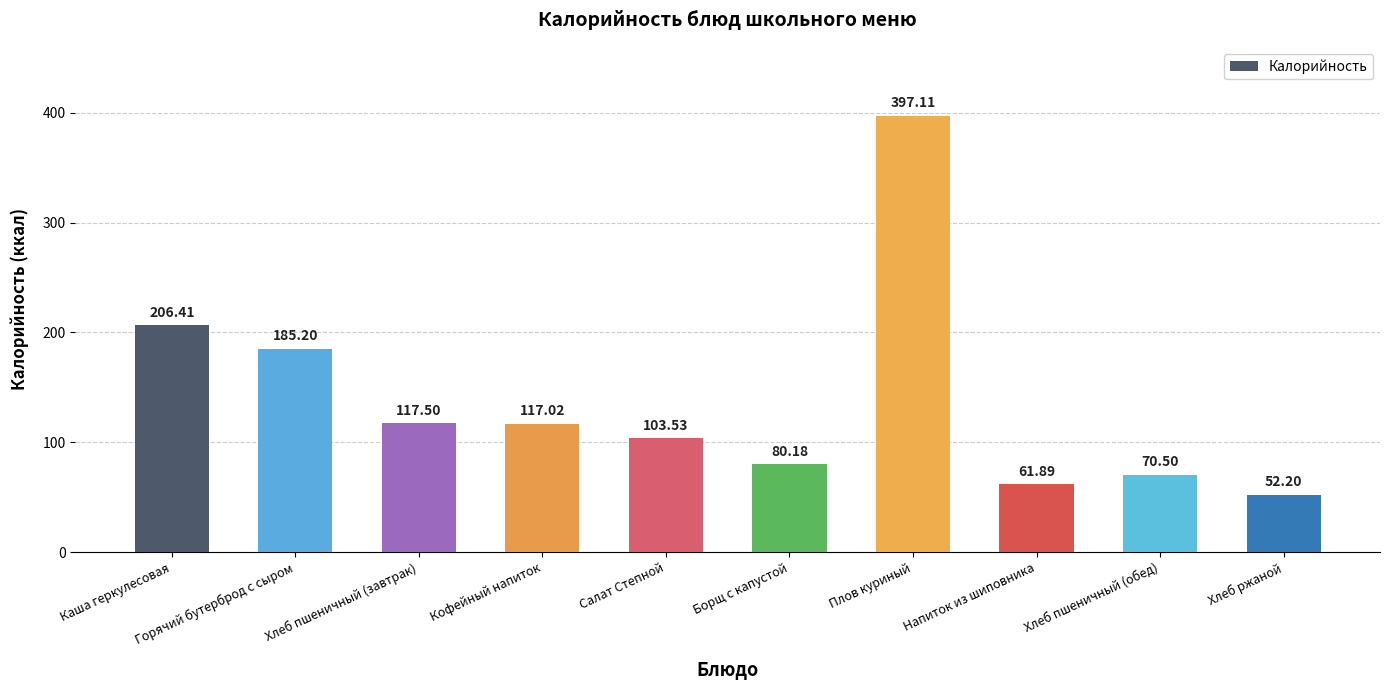

What is the label of the 3rd bar from the right?

Напиток из шиповника